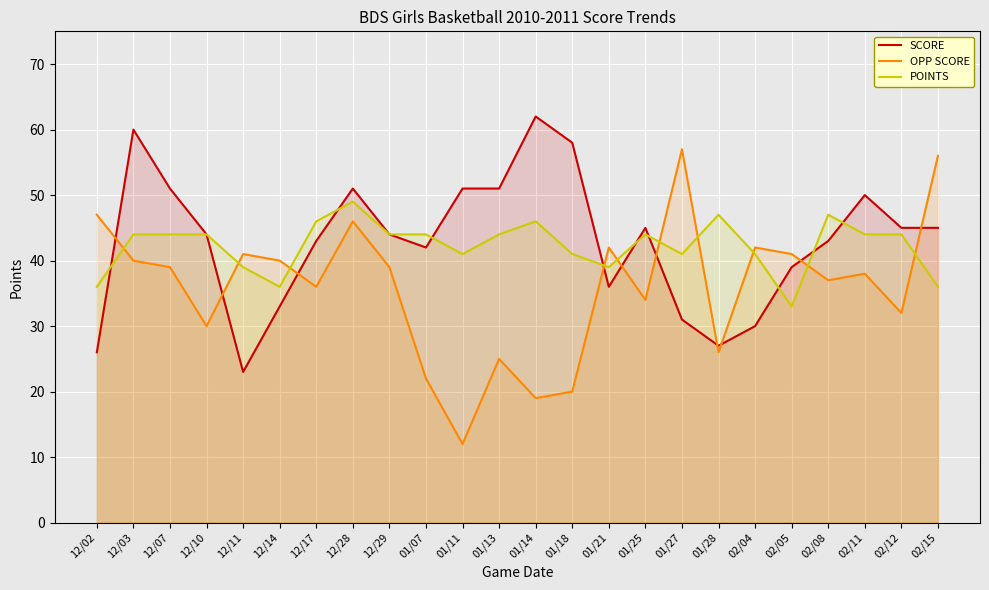

What is the average value of the POINTS series?

42